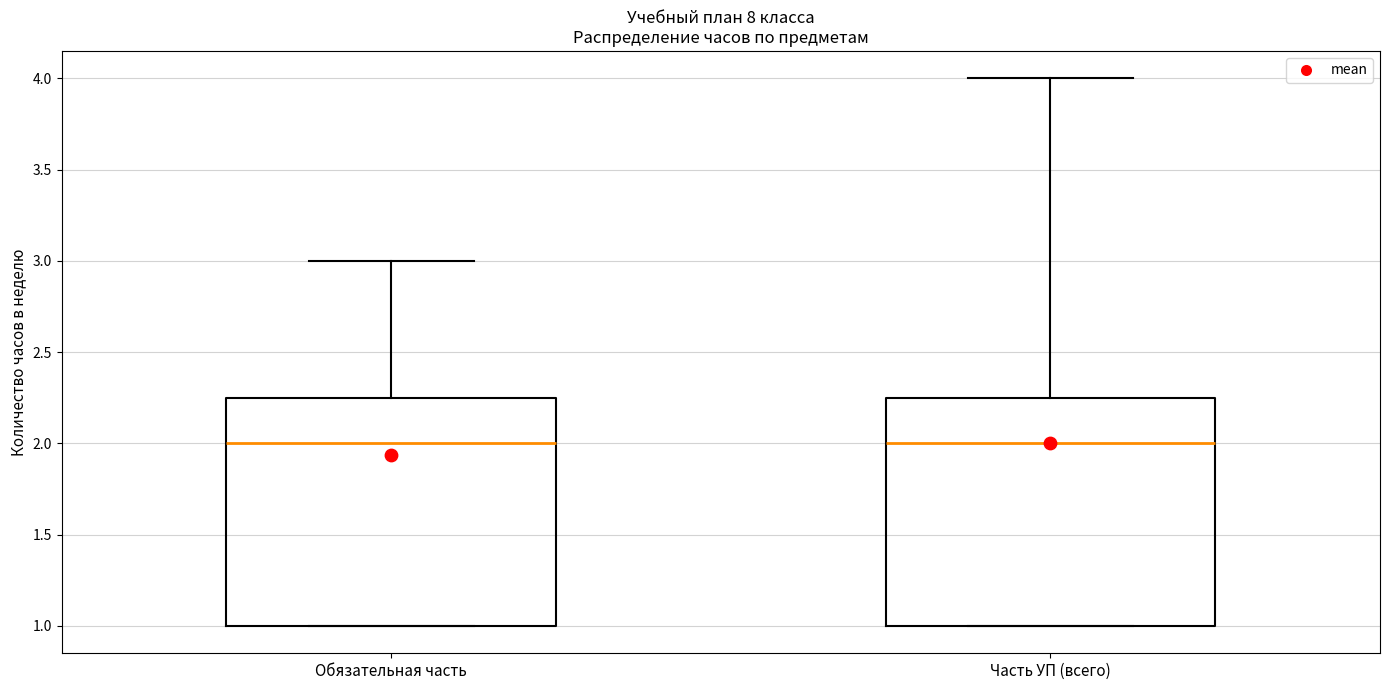

Reading left to right, transcribe this box plot: for each box, give where its median line is, the range the box spans, and where its two whiskers end, as read against the y-axis. The values are not printed on the chart, so give them approximately, as read against the axis.

Обязательная часть: median 2.00, box 1.00 to 2.25, whiskers 1.00 to 3.00
Часть УП (всего): median 2.00, box 1.00 to 2.25, whiskers 1.00 to 4.00